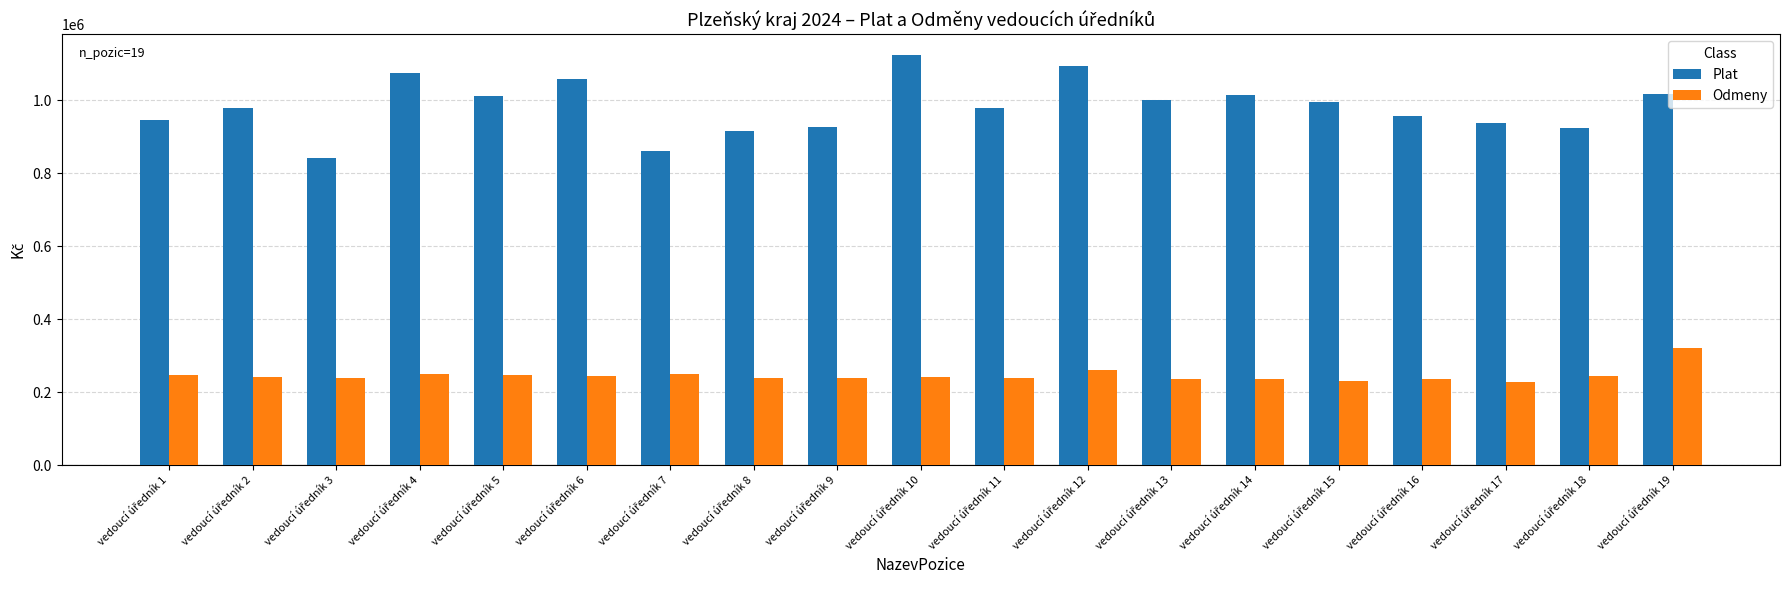

At how many categories does at least one series exceed 442641?

19